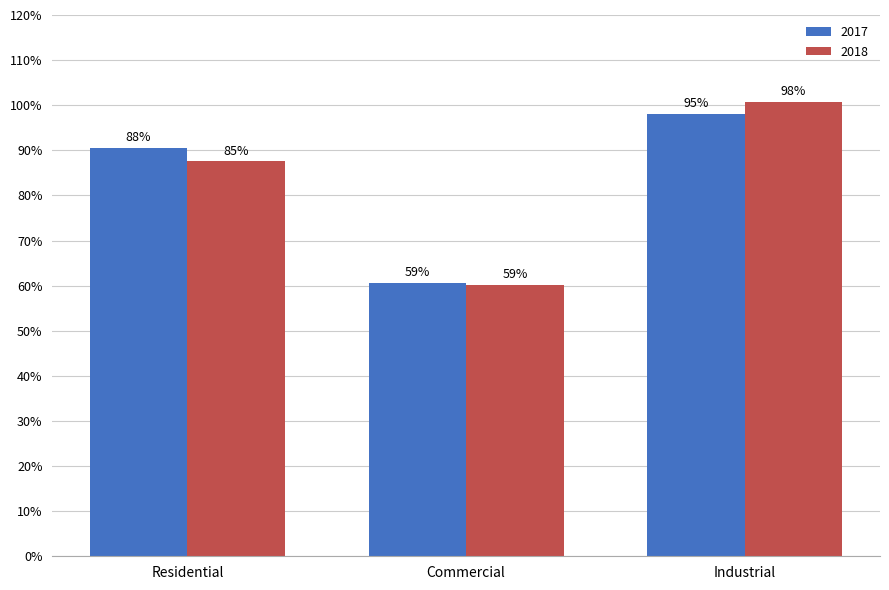

At which label does 2017 first exceed 3169070?

Industrial